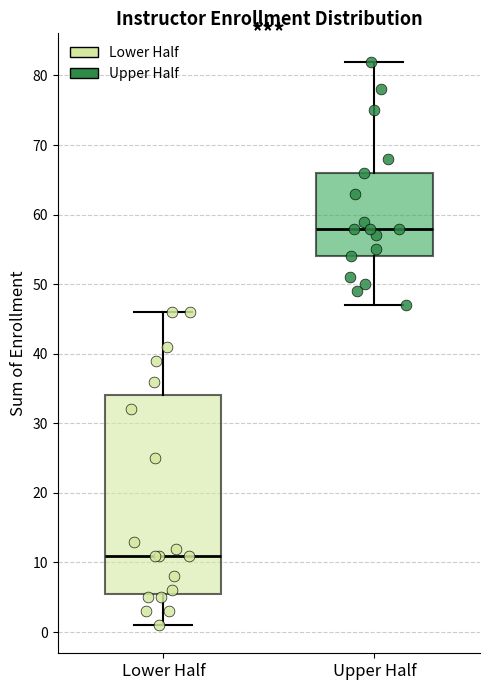

Reading left to right, read every box against the y-axis: the position of its median line, the range the box covers, and the ends of its whiskers. The values are not printed on the chart, so give them approximately, as read against the axis.

Lower Half: median 11, box 6 to 34, whiskers 1 to 46
Upper Half: median 58, box 54 to 66, whiskers 47 to 82